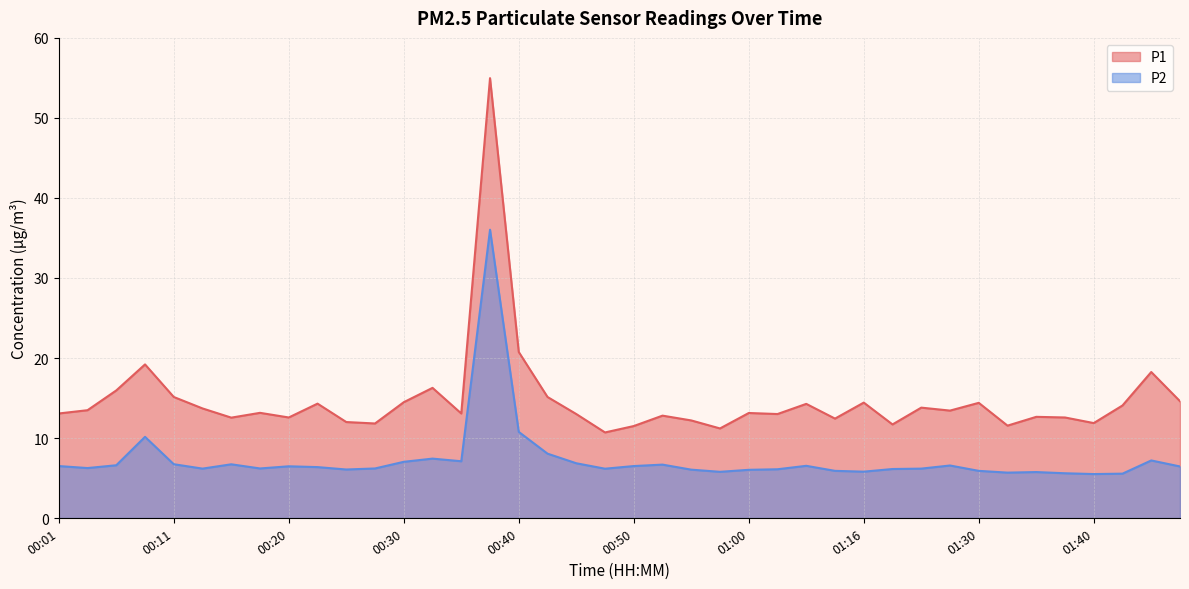

What position from the right is 00:43?

23